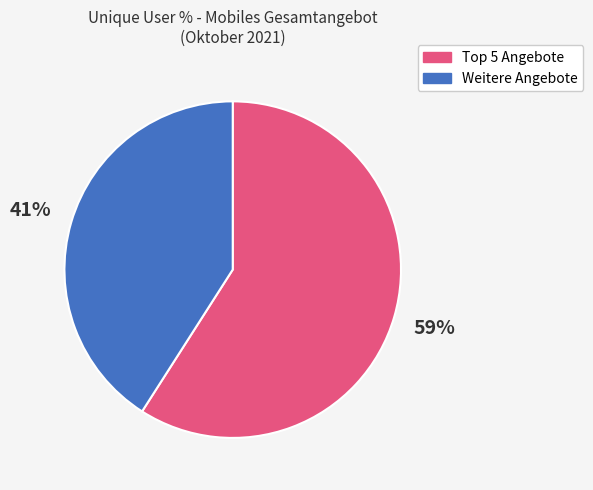

To the nearest percent, what is the difference between the largest and smallest slice percentages?

18%